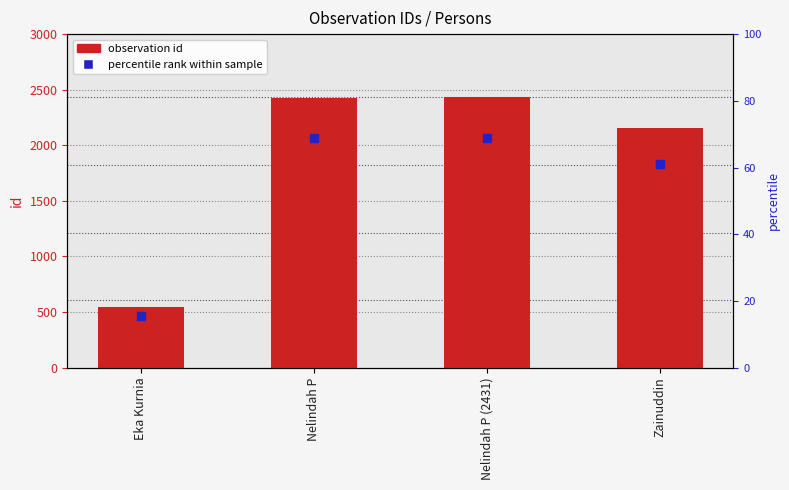

Which category has the highest value across all series?

Nelindah P (2431)